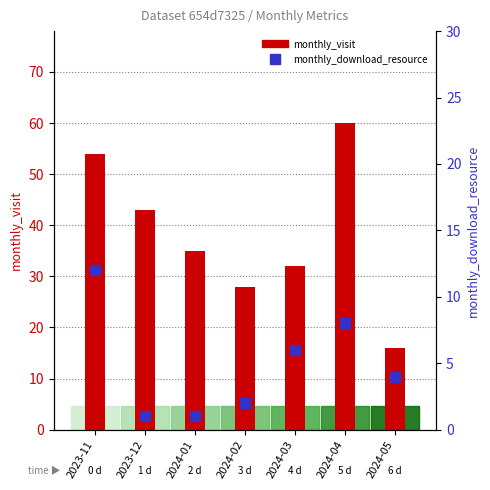

What is the total value across all series at 2024-01?

36